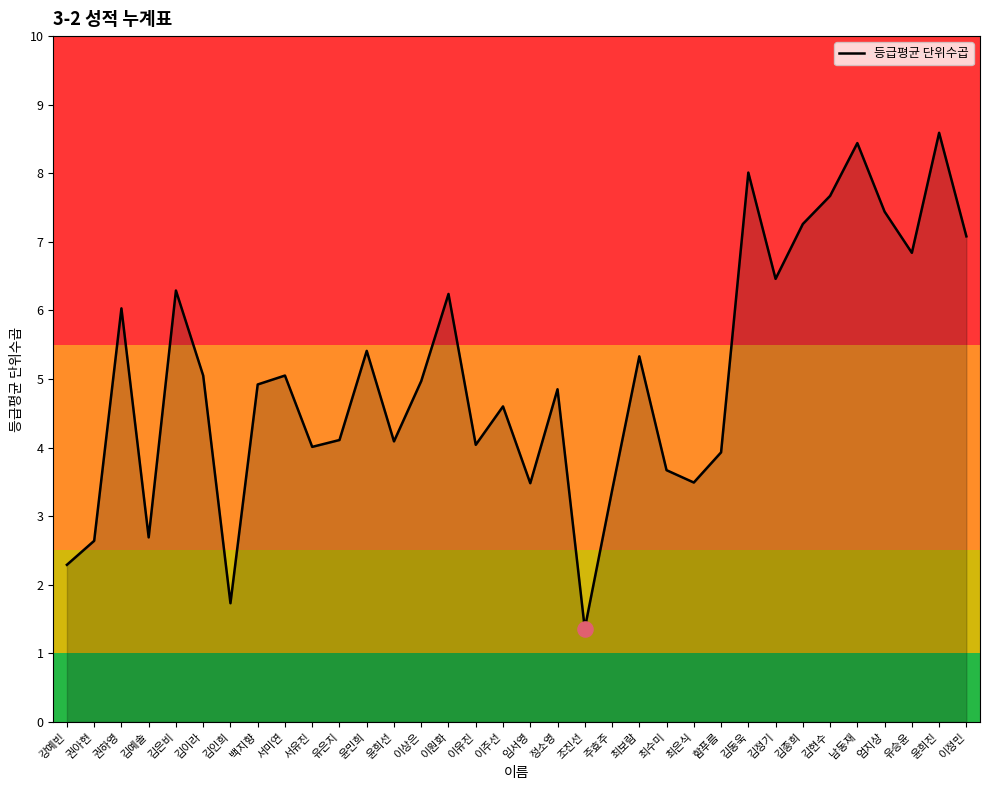

Between 김동욱 and 임서영, which is larger?

김동욱